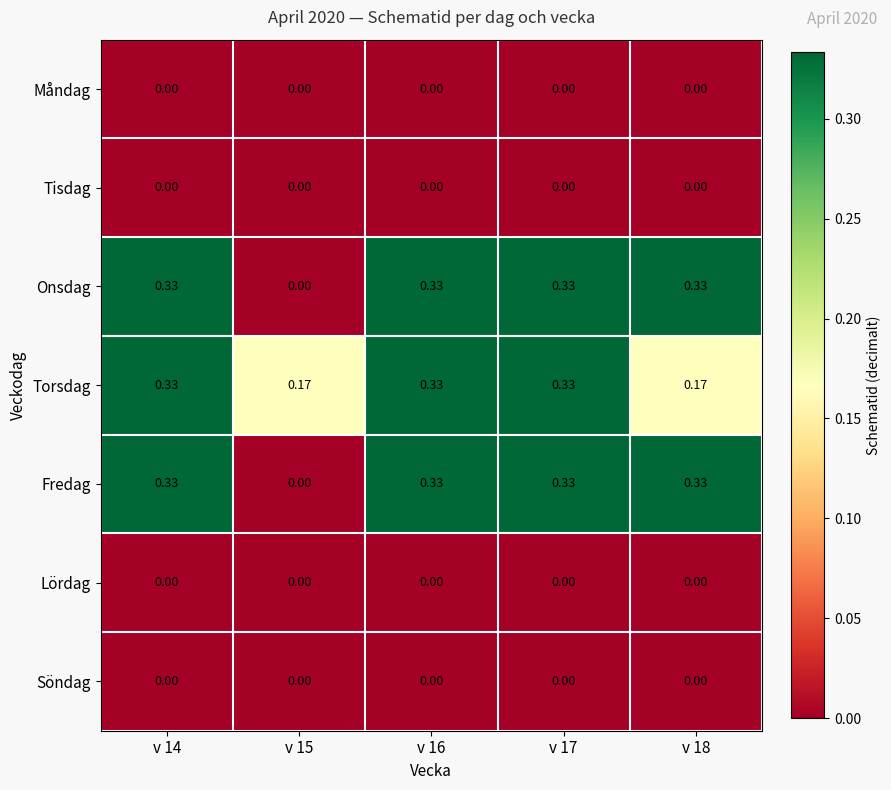

Is the value of Fredag at v 14 greater than the value of Tisdag at v 14?

Yes